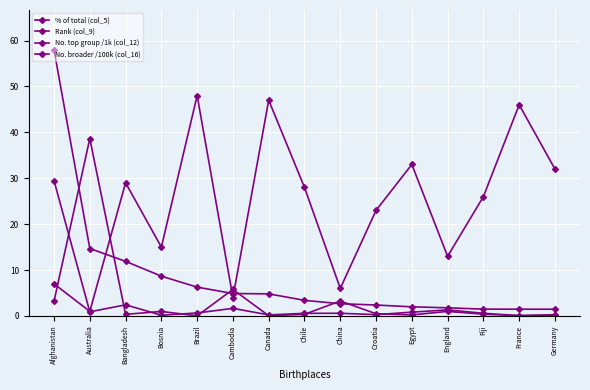

True or false: No. top group /1k (col_12) has a value of 14.7 at Australia.

True